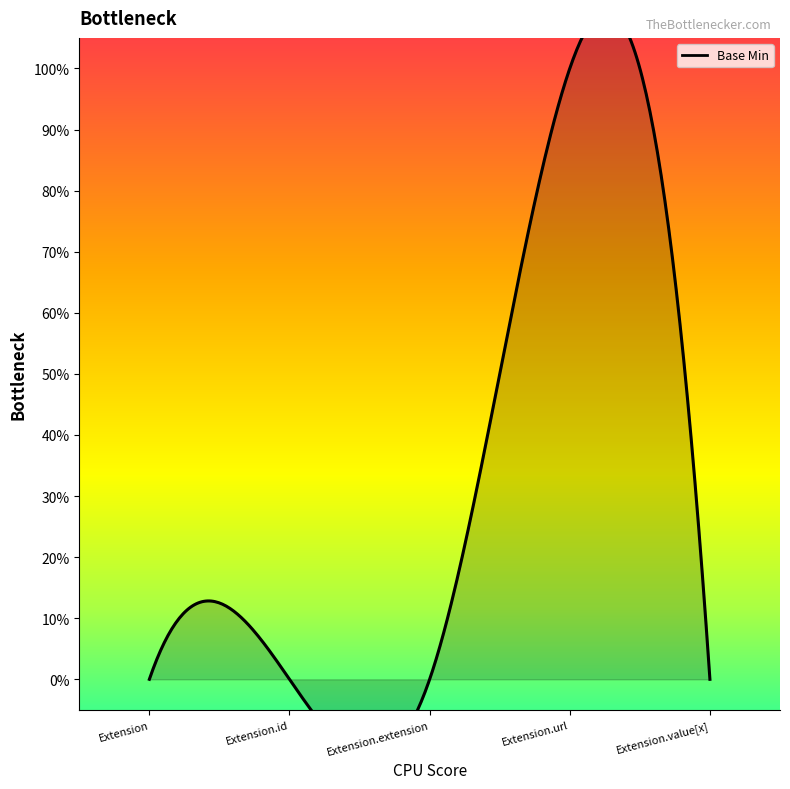

Which label corresponds to the largest value in the chart?

Extension.url